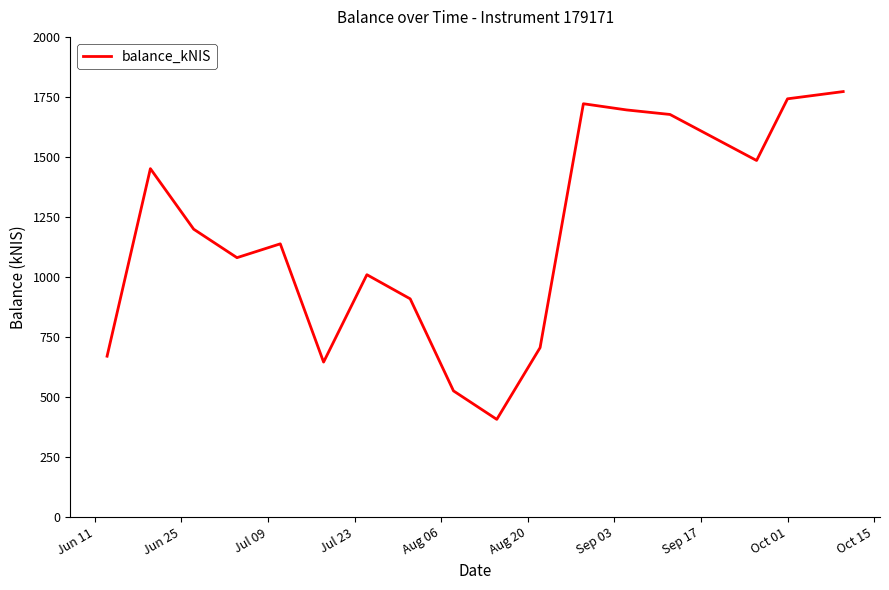

What is the average value?

1166.7